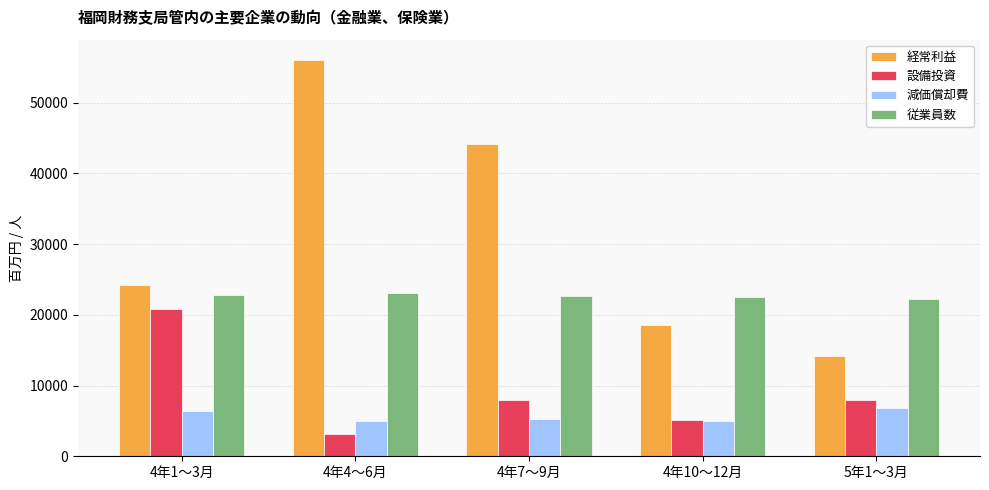

The 設備投資 series shows 31285 at 4年1～3月. True or false?

False